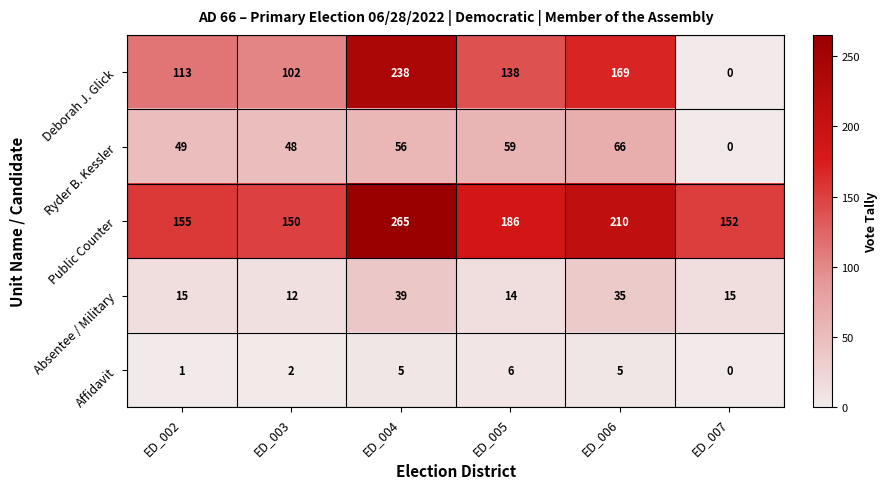

At which category is the sum across all series the highest?

ED_004